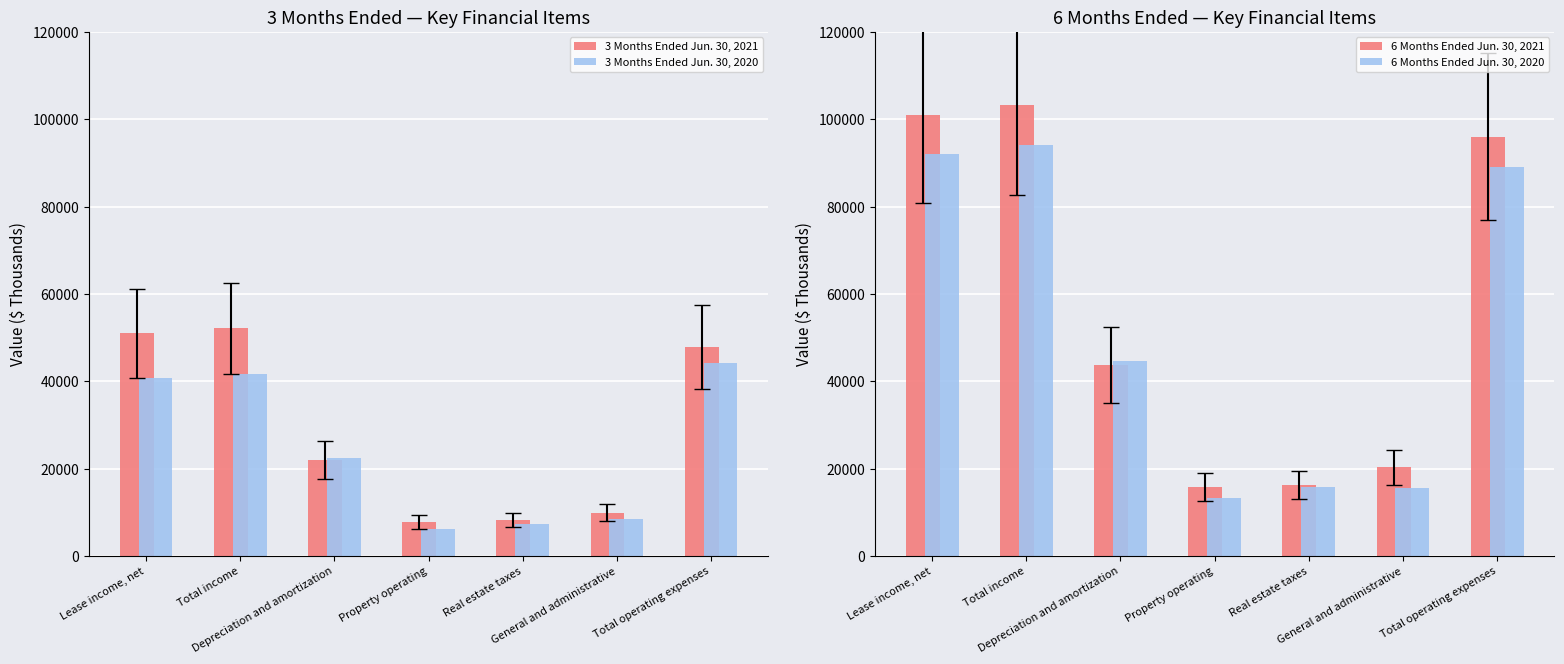

How many series are shown in this chart?

4